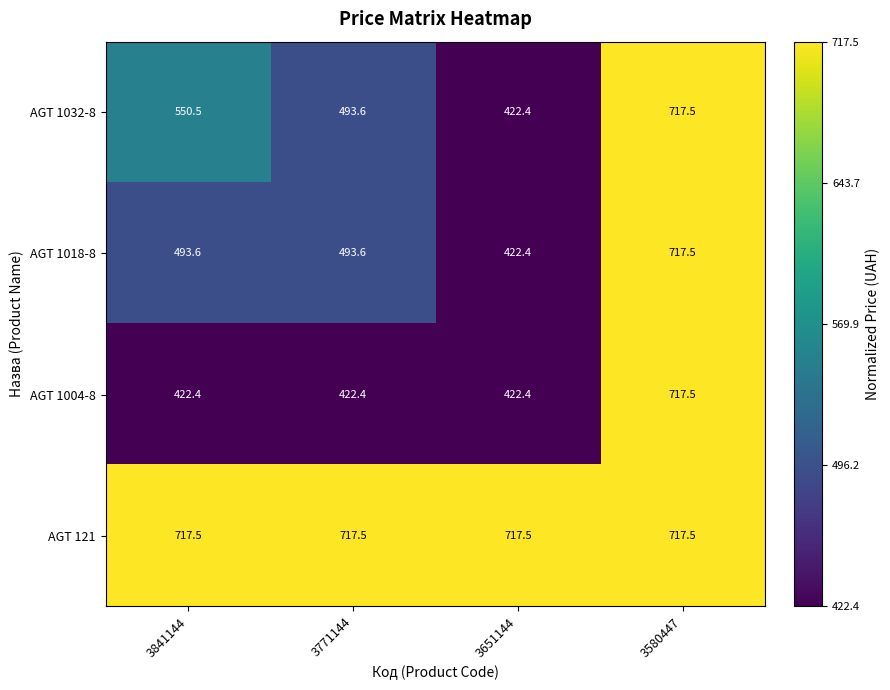

Which series has the largest total across all categories?

AGT 121